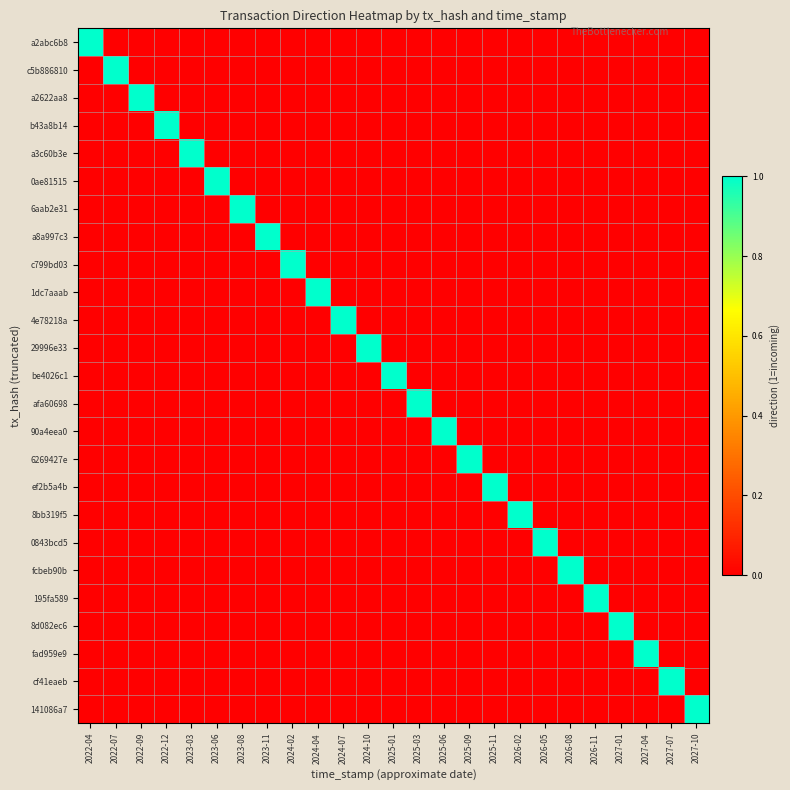

Rank the series at 2027-07 from lowest to highest value.

a2abc6b8, c5b886810, a2622aa8, b43a8b14, a3c60b3e, 0ae81515, 6aab2e31, a8a997c3, c799bd03, 1dc7aaab, 4e78218a, 29996e33, be4026c1, afa60698, 90a4eea0, 6269427e, ef2b5a4b, 8bb319f5, 0843bcd5, fcbeb90b, 195fa589, 8d082ec6, fad959e9, 141086a7, cf41eaeb